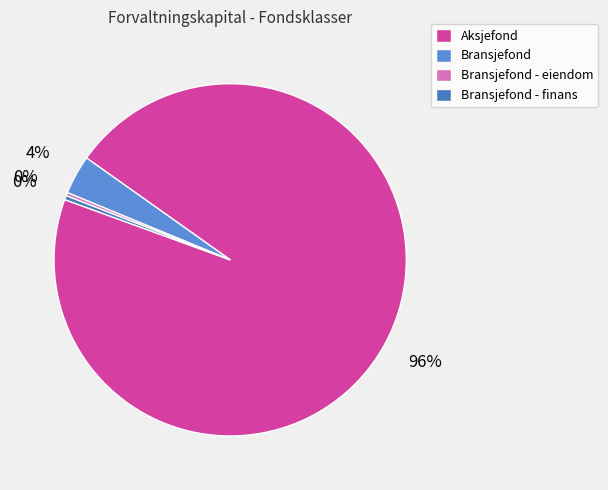

What percentage do Bransjefond - finans and Bransjefond - eiendom together represent?

0.7%